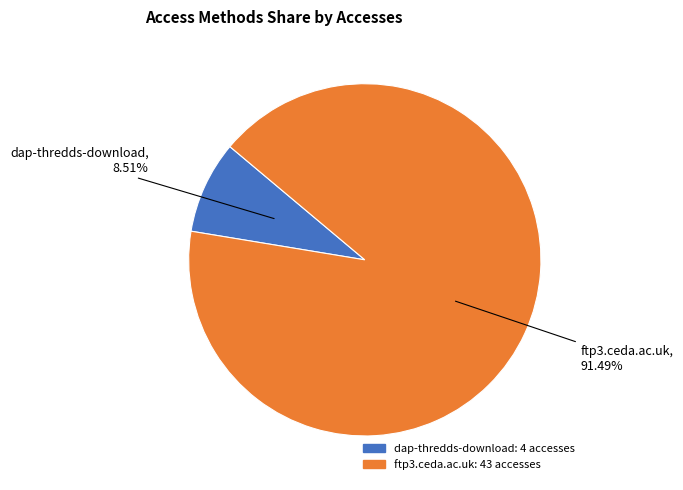

What percentage is the dap-thredds-download slice, to the nearest percent?

9%